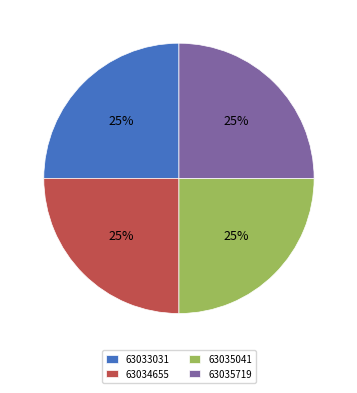

Count the number of slices in the pie.

4